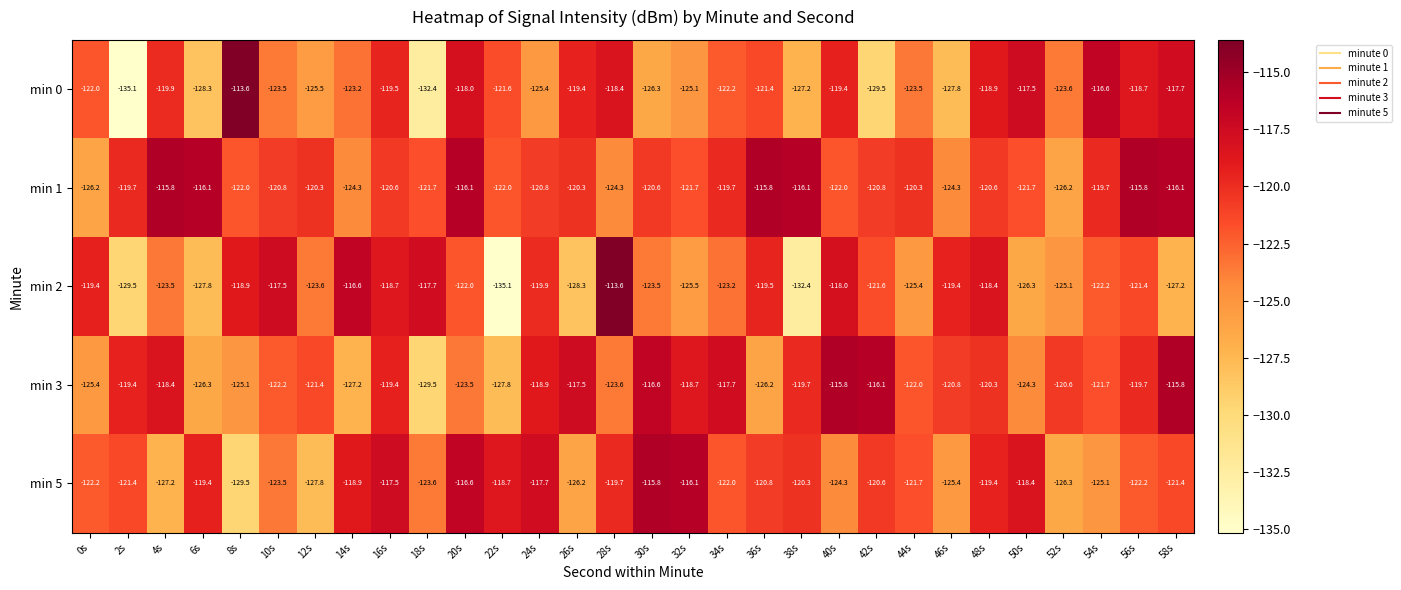

The min 0 series shows -117.5 at 50s. True or false?

True